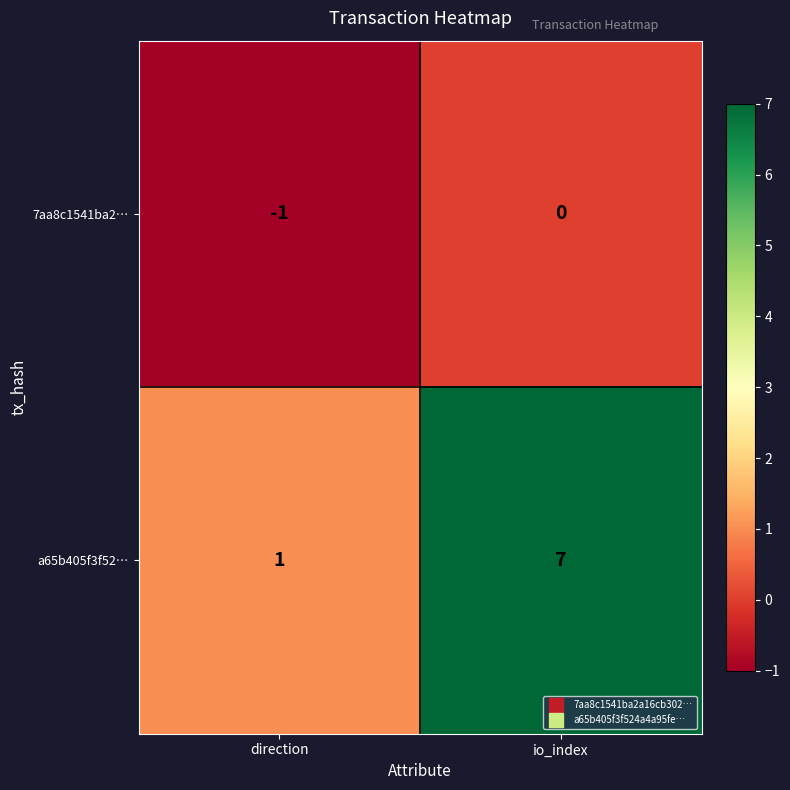

What is the sum of all a65b405f3f52… values?

8